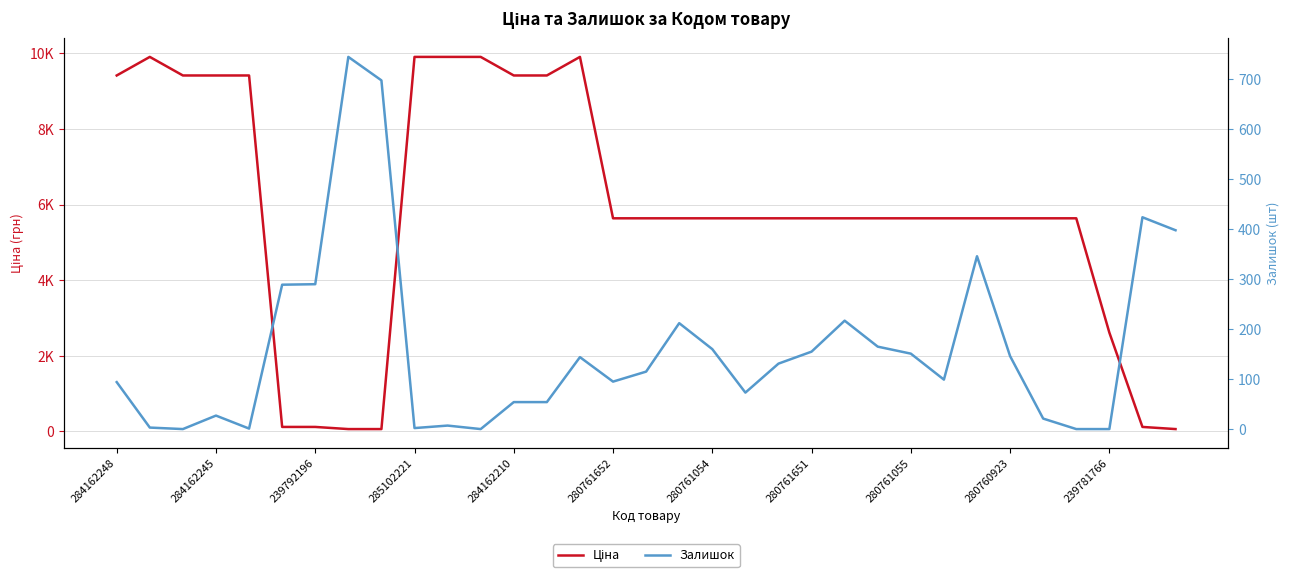

What is the average value of the Залишок series?

161.1